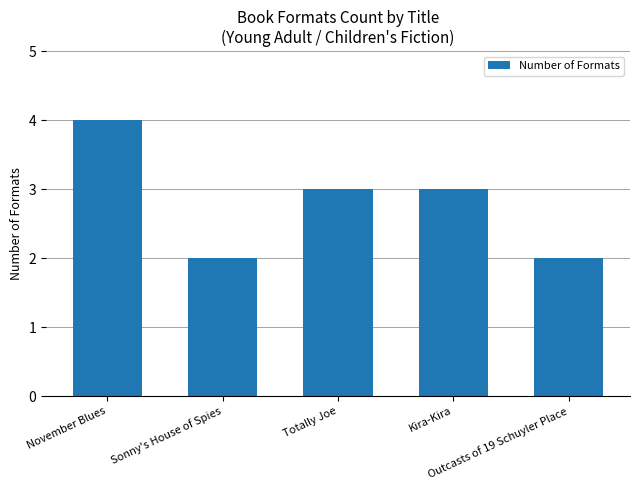

Are the bars grouped side by side (vs. stacked)?

No